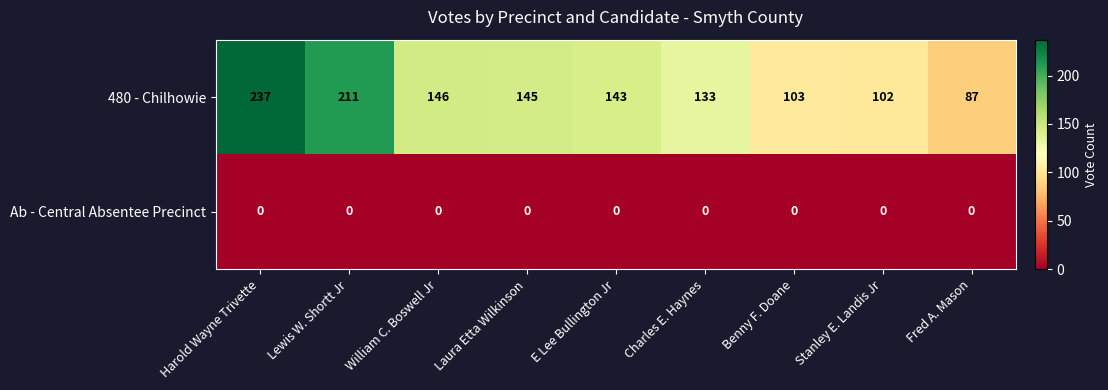

Which series has the largest total across all categories?

480 - Chilhowie